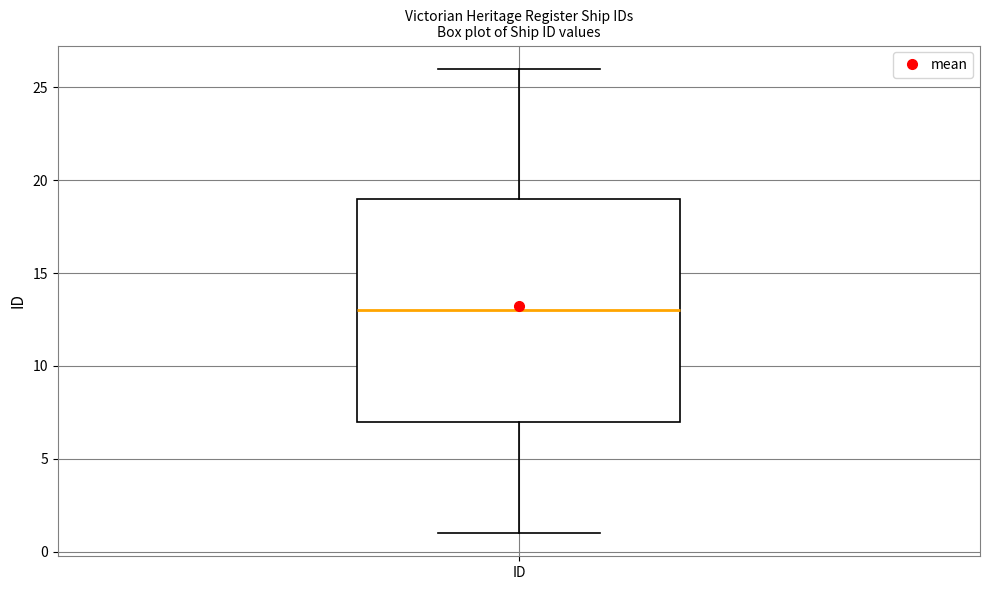

Read this box plot against the y-axis: the position of the median line, the range covered by the box, and the ends of both whiskers. The values are not printed on the chart, so give them approximately, as read against the axis.

median 13, box 7 to 19, whiskers 1 to 26